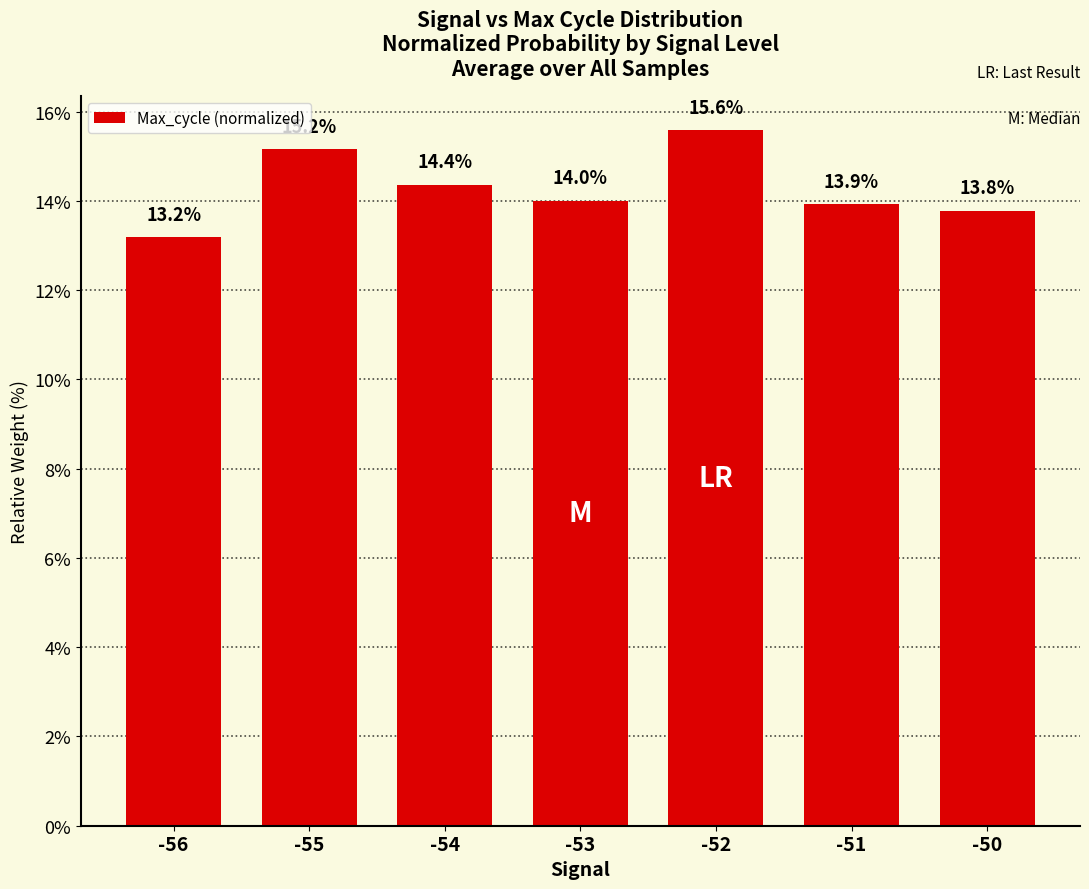

What is the value of the 6th bar from the left?

13.9